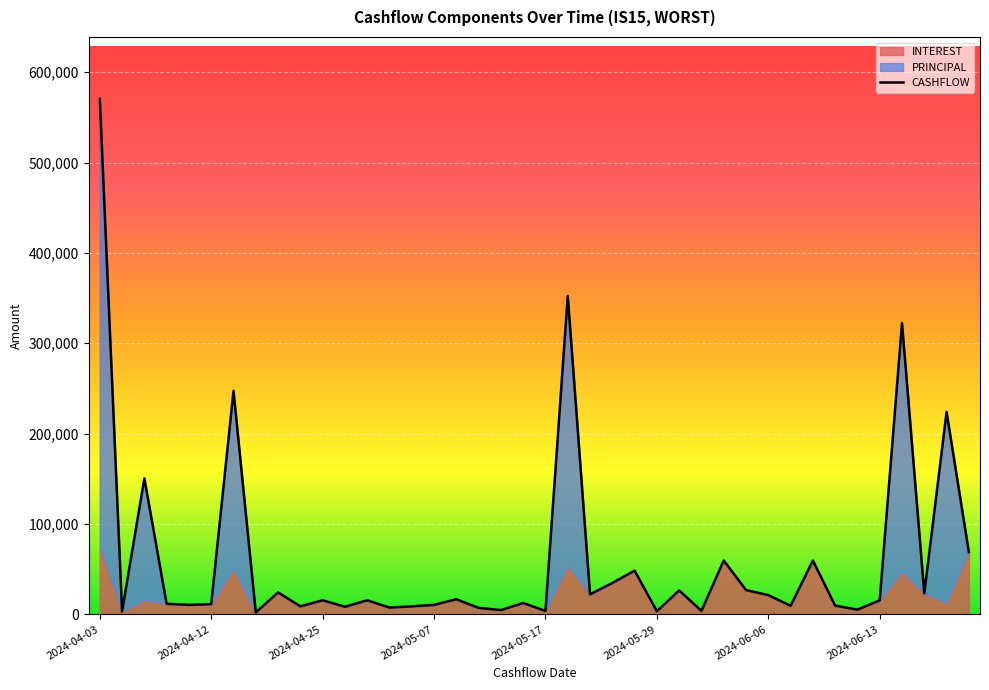

At which category does the chart reach its minimum across all series?

2024-04-04